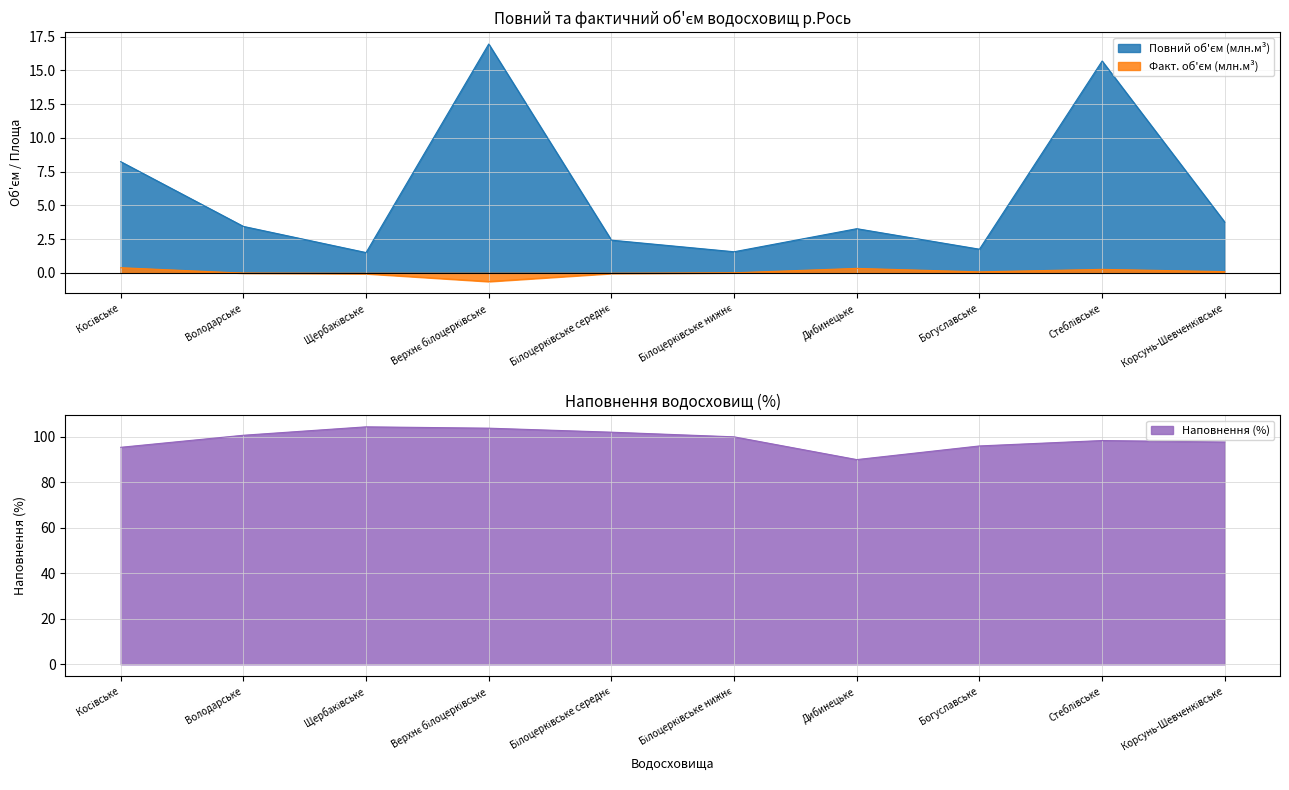

Reading left to right, extract all data points from this chart.

Повний об'єм (млн.м³): 8.2	3.4	1.5	17.0	2.4	1.6	3.3	1.8	15.7	3.8
Факт. об'єм (млн.м³): 0.4	-0.0	-0.1	-0.6	-0.0	0.0	0.3	0.1	0.3	0.1
Наповнення (%): 95.4	100.7	104.4	103.8	102.0	100.0	90.0	96.0	98.4	97.7